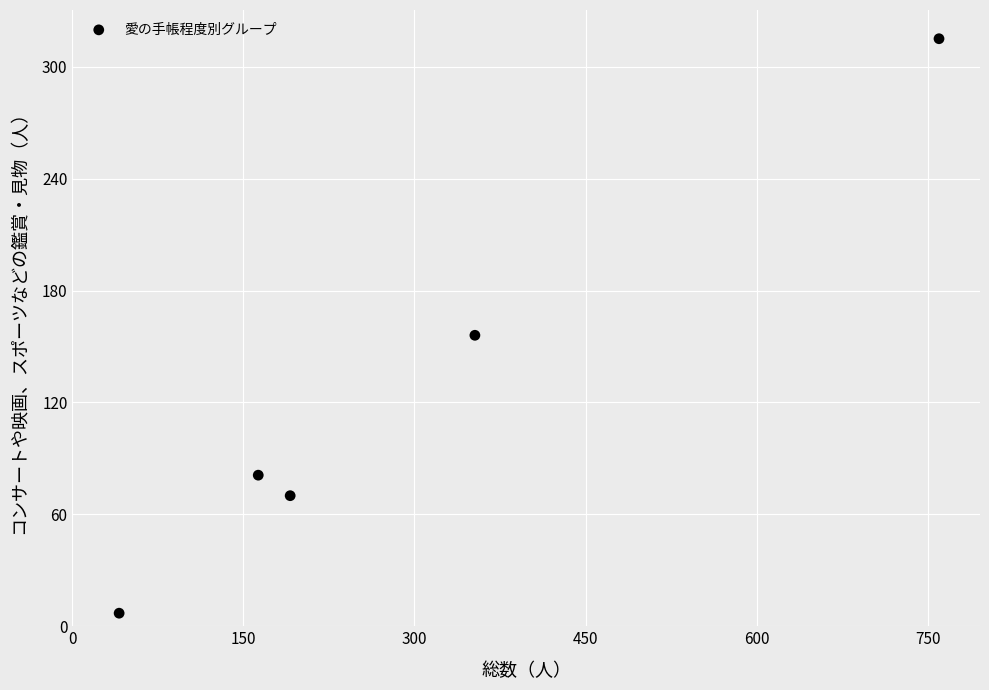

What is the average Y value?

126